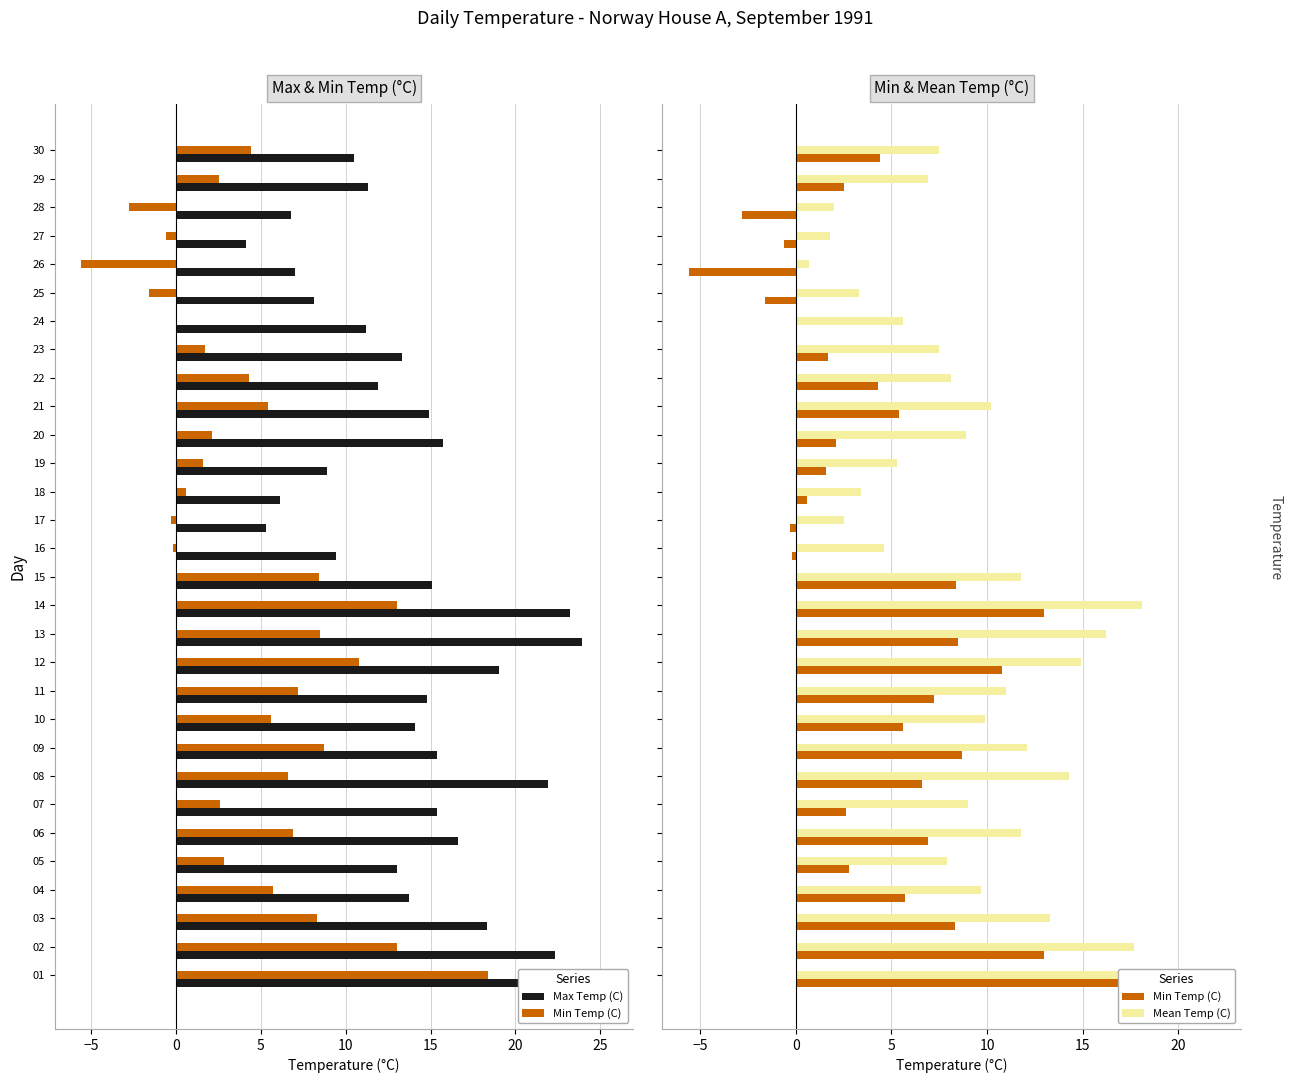

Between 07 and 27, which series saw the biggest shift?

Max Temp (C)